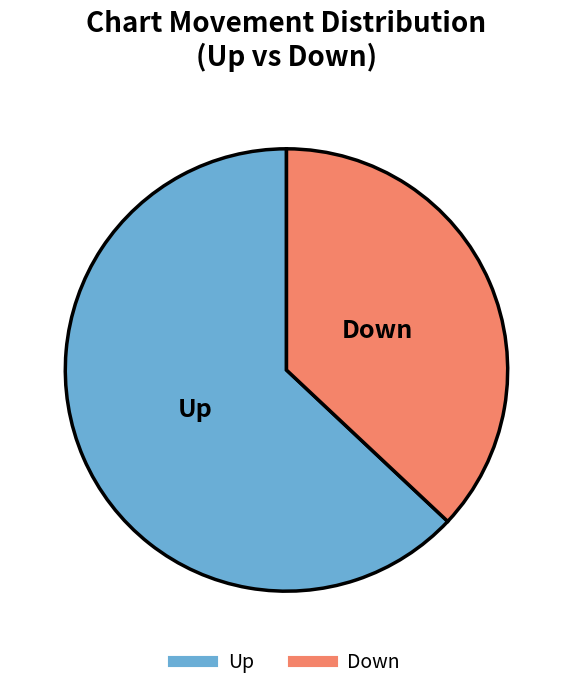

Does any single category account for the majority?

Yes